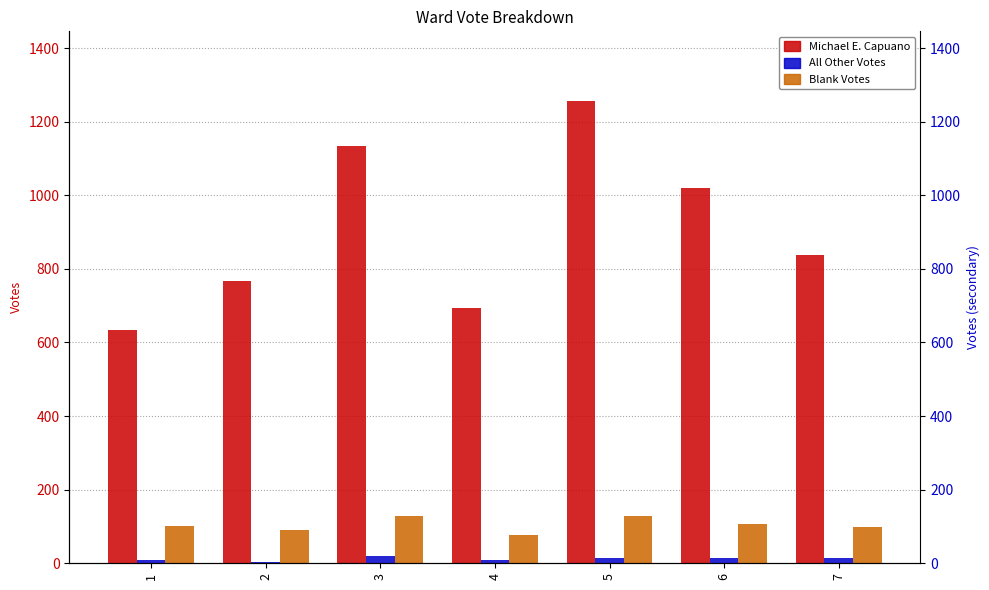

Which series has the largest total across all categories?

Michael E. Capuano